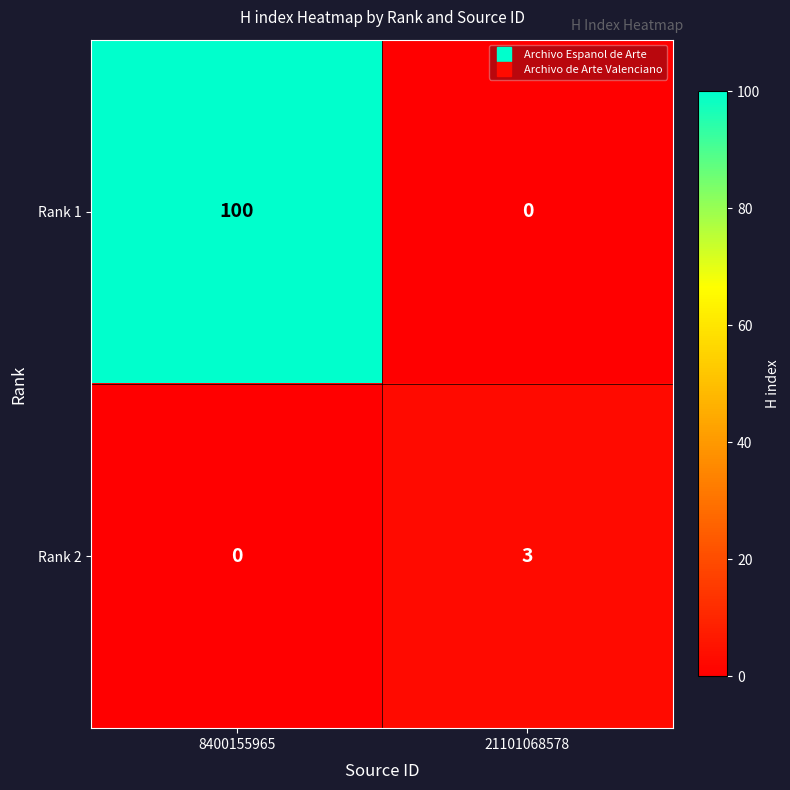

What value does the Rank 1 series have at 8400155965?

100